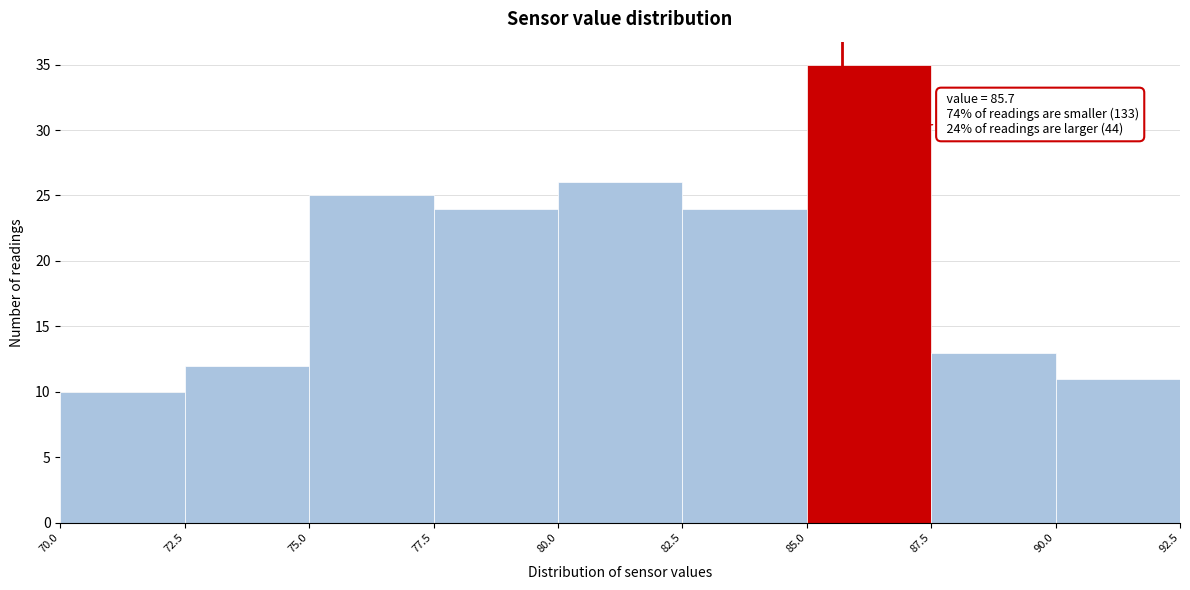

Which range on the x-axis has the tallest bar?

85.0 to 87.5